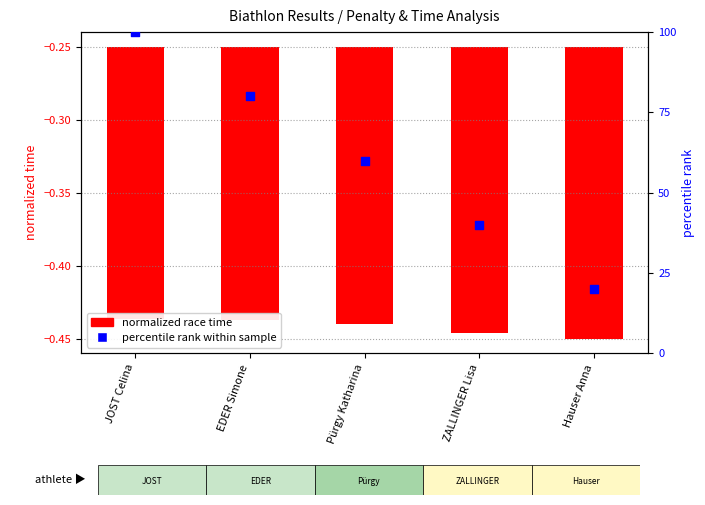

Approximately how many times larger is the value at Hauser Anna compared to JOST Celina?

0.2